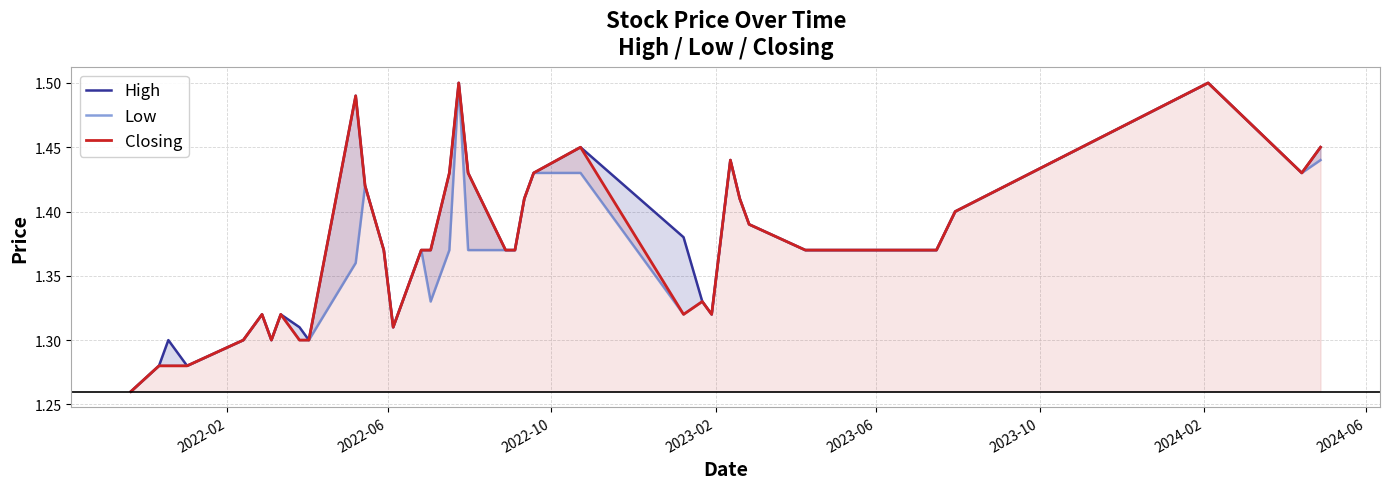

What is the difference between the maximum and minimum values in the Closing series?

0.2